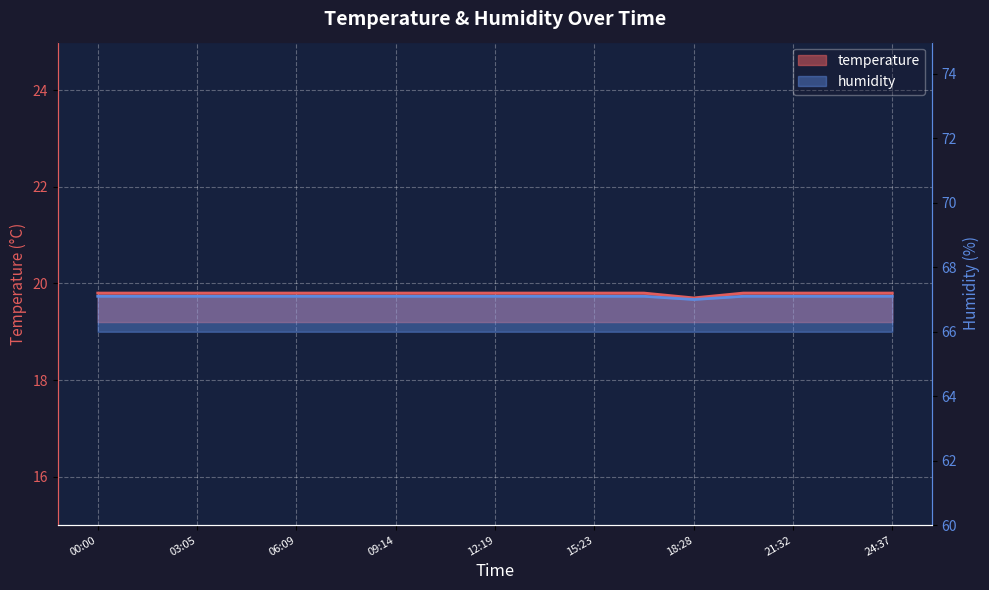

True or false: temperature and humidity cross at least once.

False